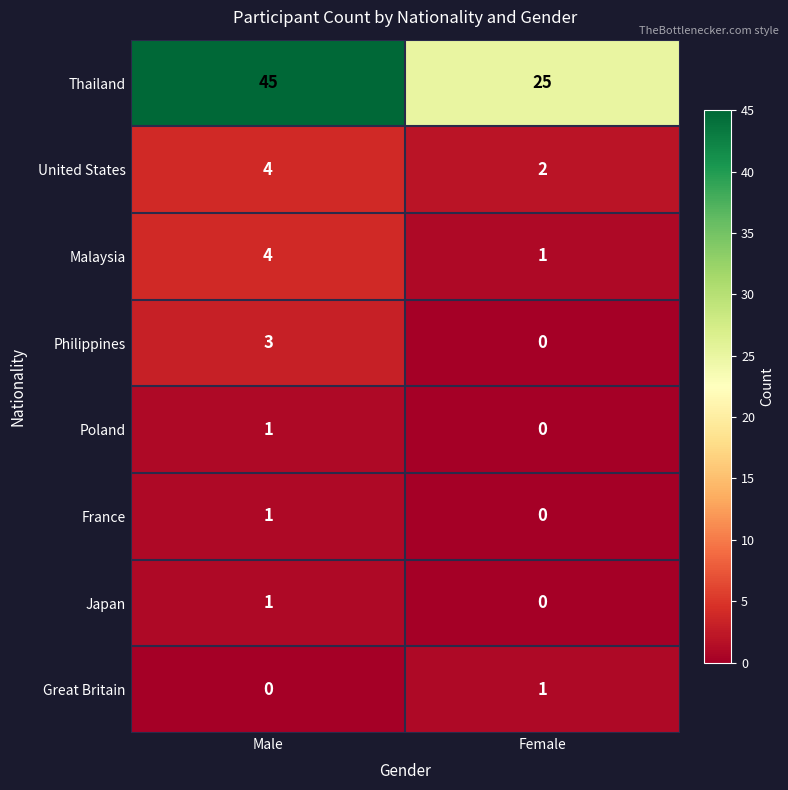

At which category is the sum across all series the highest?

Male